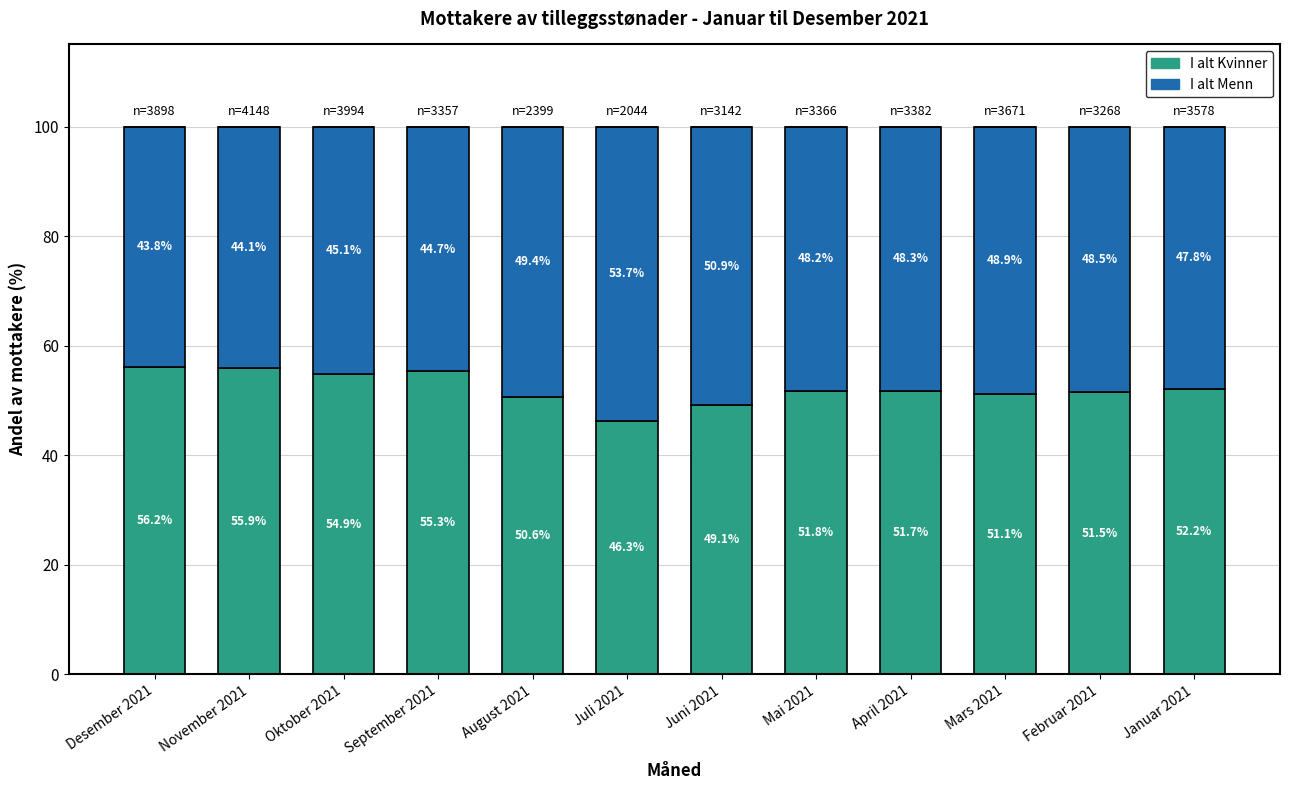

What is the difference between the maximum and minimum values in the I alt Kvinner series?

9.9